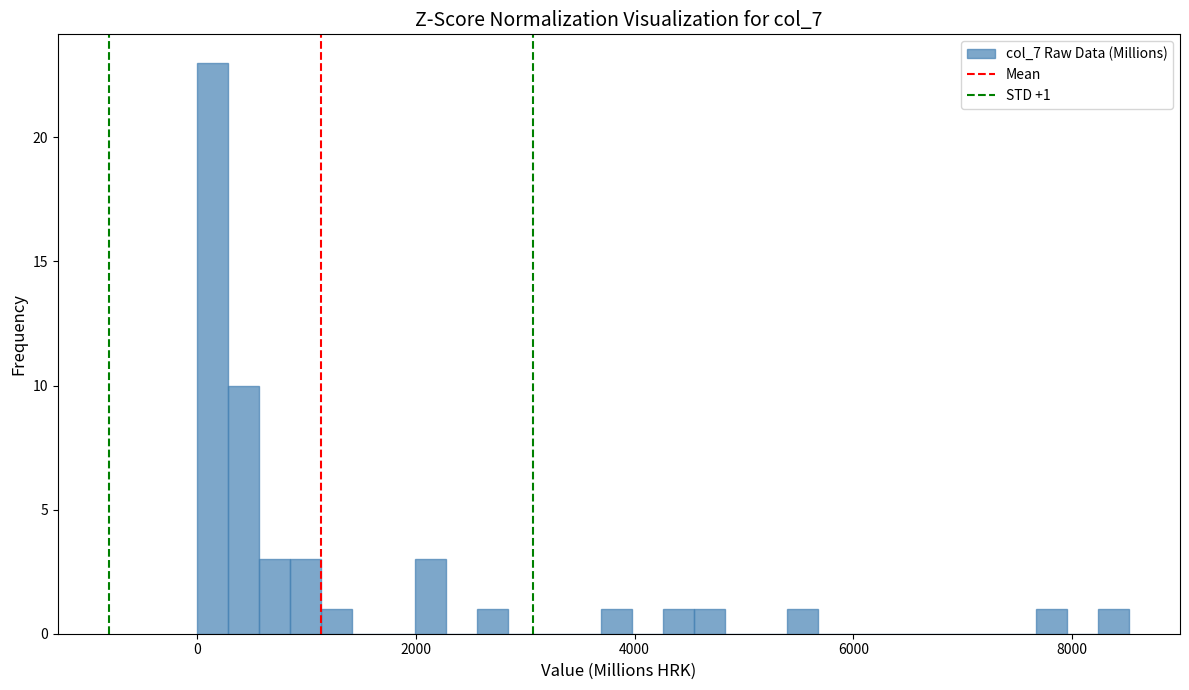

Around what value on the x-axis is the tallest bar? Give the approximate position of its centre, as read against the axis.

200